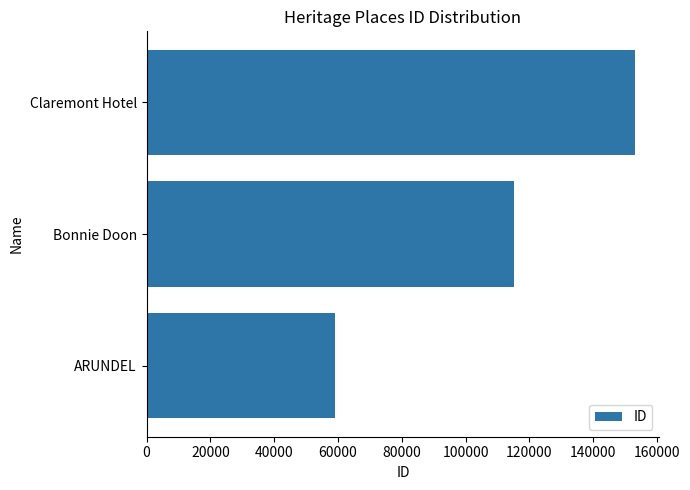

Approximately how many times larger is the value at Bonnie Doon compared to Claremont Hotel?

0.8